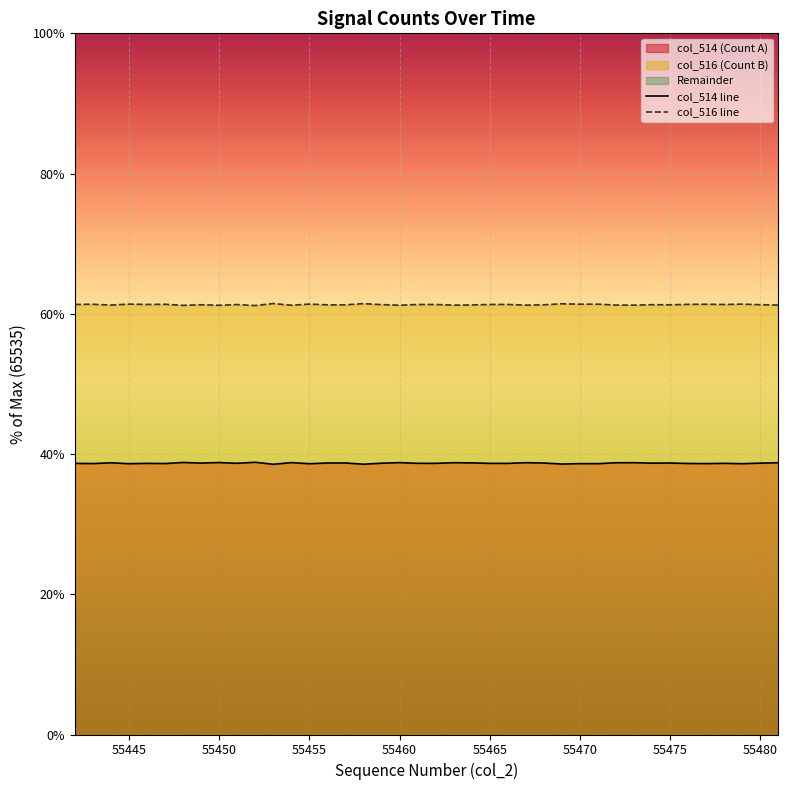

What value does the col_514 line series have at 55450?

38.8